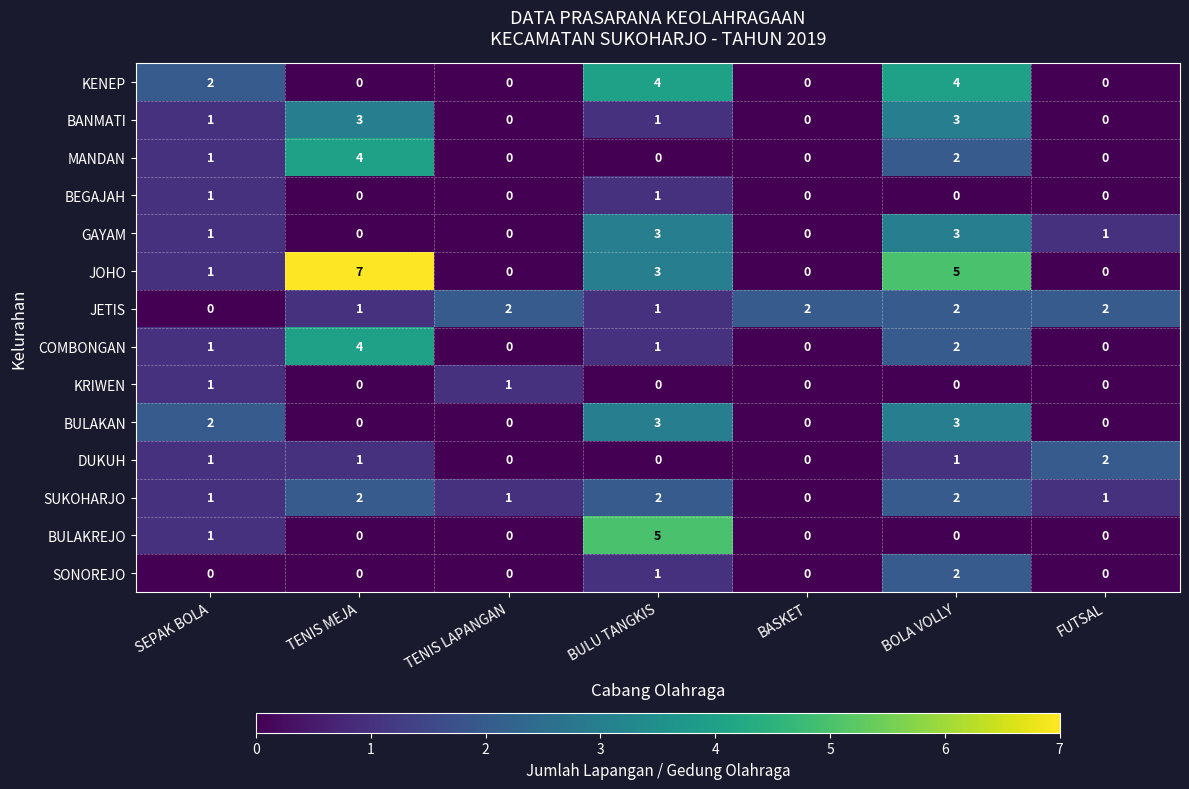

What is the difference between the JOHO values at BULU TANGKIS and TENIS MEJA?

4